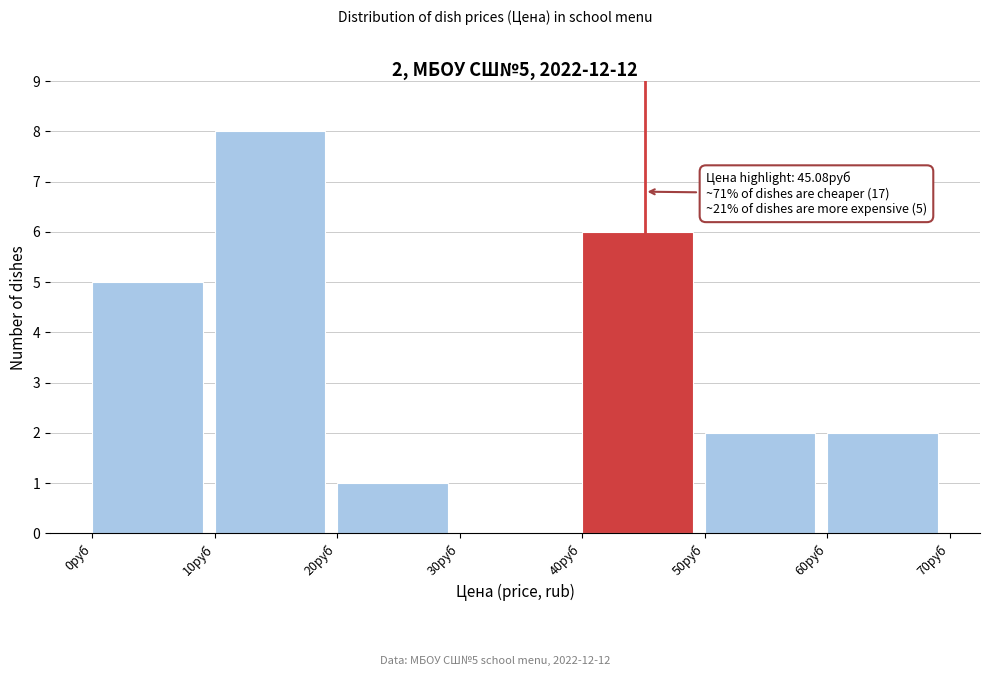

Which range on the x-axis has the tallest bar?

10 to 20